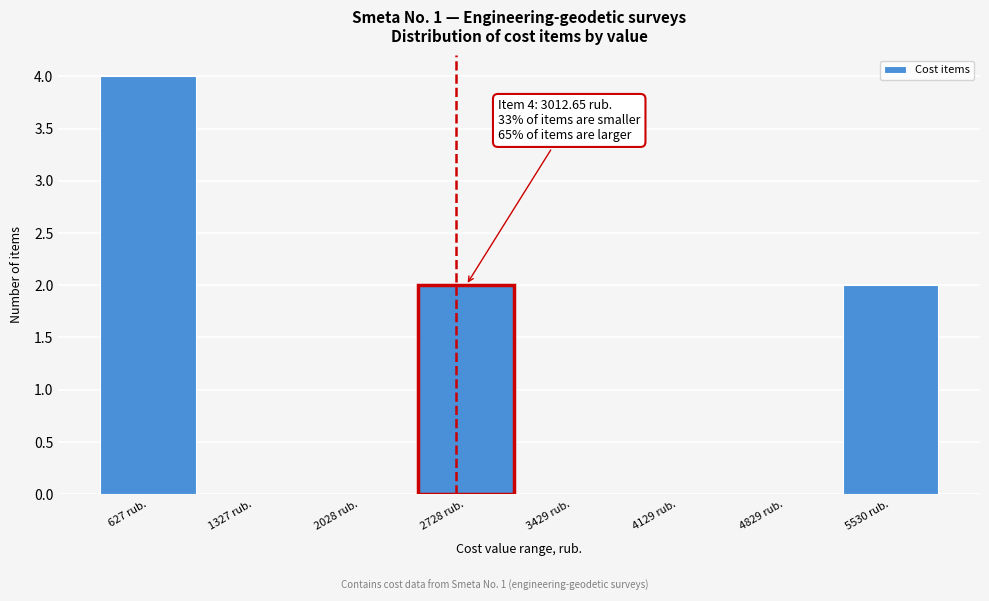

Reading right to left, transcribe all the data shown in this chart.

5530 rub.=2	4829 rub.=0	4129 rub.=0	3429 rub.=0	2728 rub.=2	2028 rub.=0	1327 rub.=0	627 rub.=4